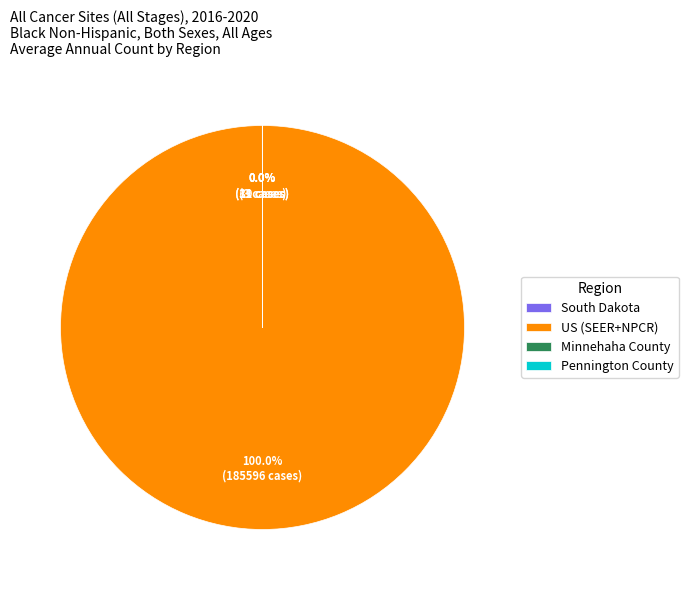

Which category has the biggest portion of the pie?

US (SEER+NPCR)